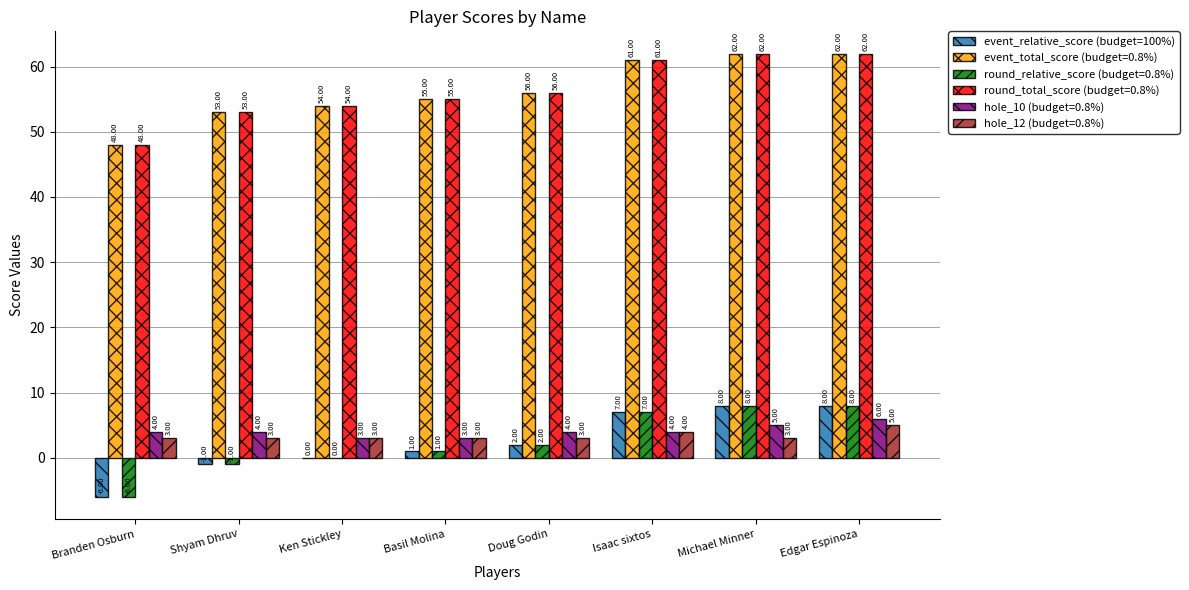

What is the total value across all series at Michael Minner?

148